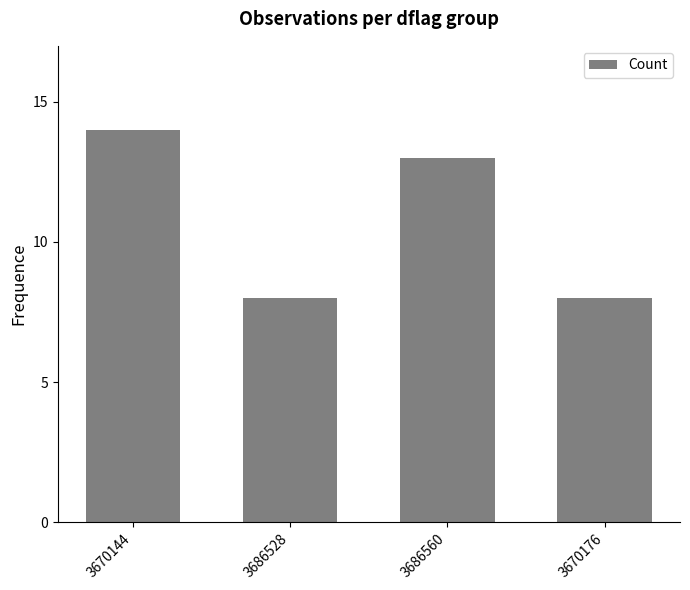

What is the difference between the second highest and second lowest values?

5